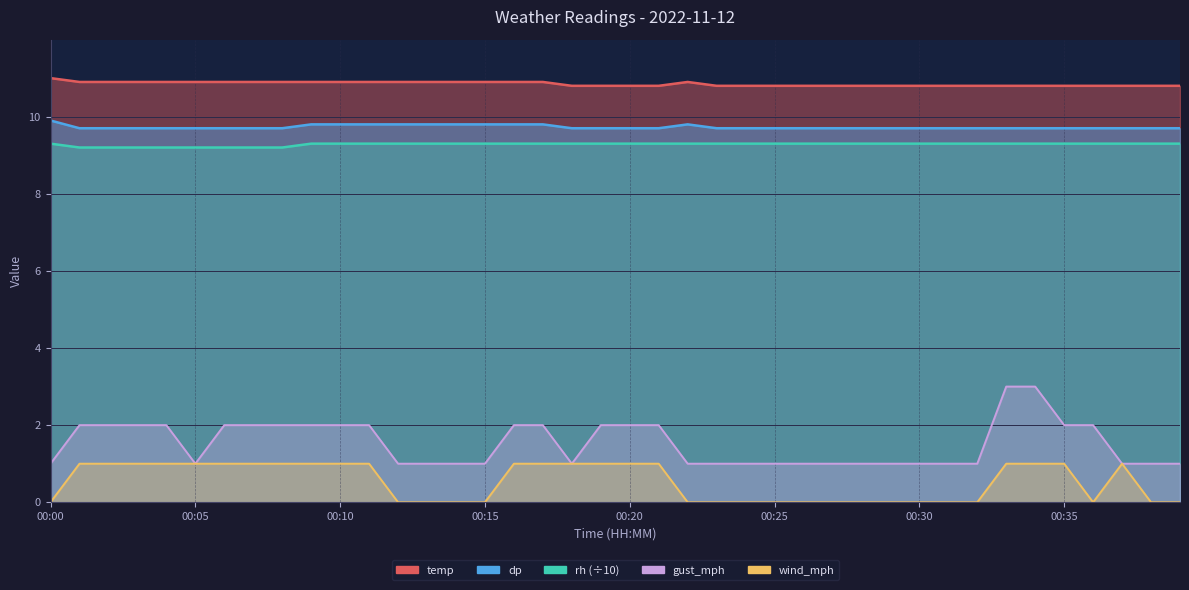

Rank the series by their maximum value, from lowest to highest.

wind_mph, gust_mph, rh, dp, temp